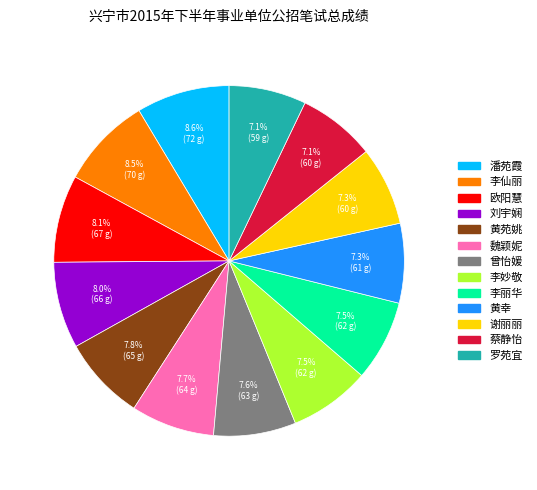

To the nearest percent, what is the difference between the 李仙丽 and 罗苑宜 slice percentages?

1%